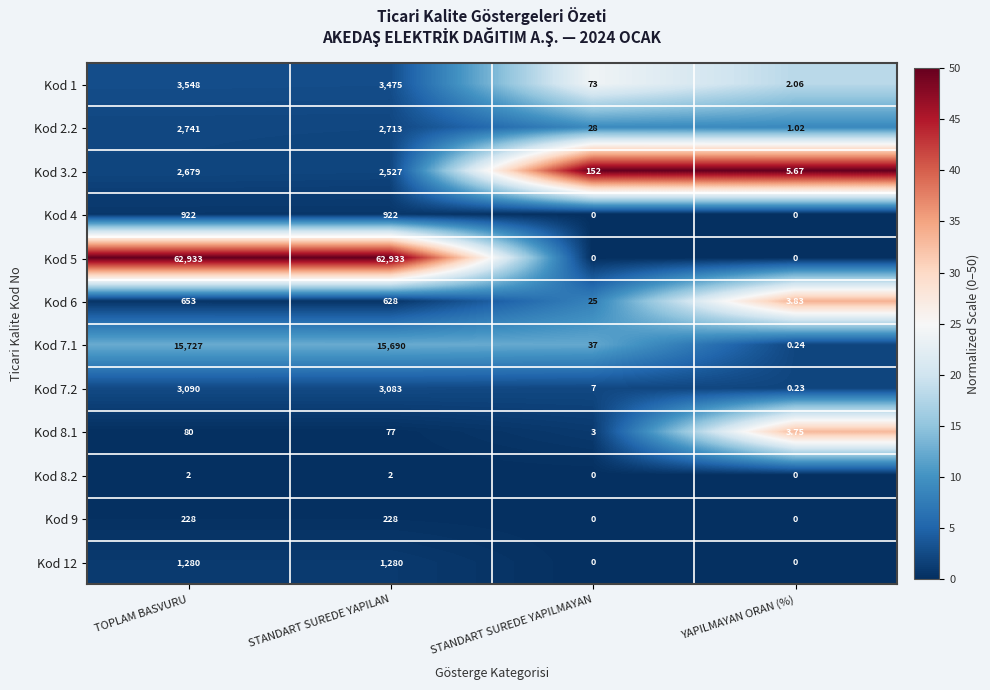

Where does the Kod 6 series first go above 628?

TOPLAM BASVURU